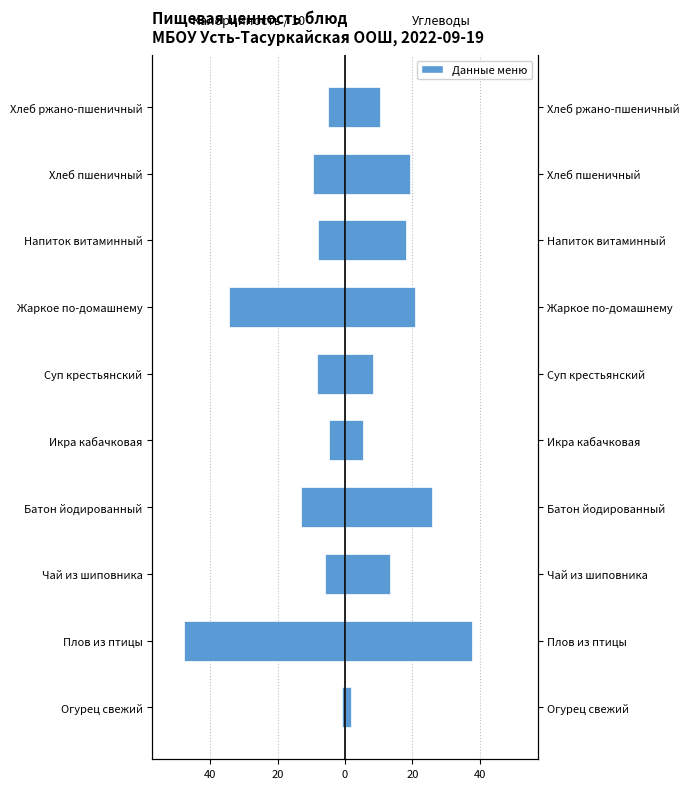

Does the chart contain any negative values?

Yes